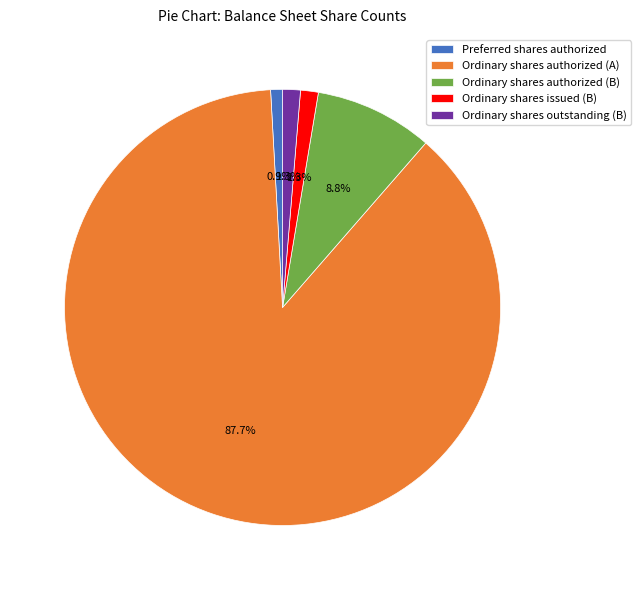

To the nearest percent, what portion does Ordinary shares issued (B) represent?

1%